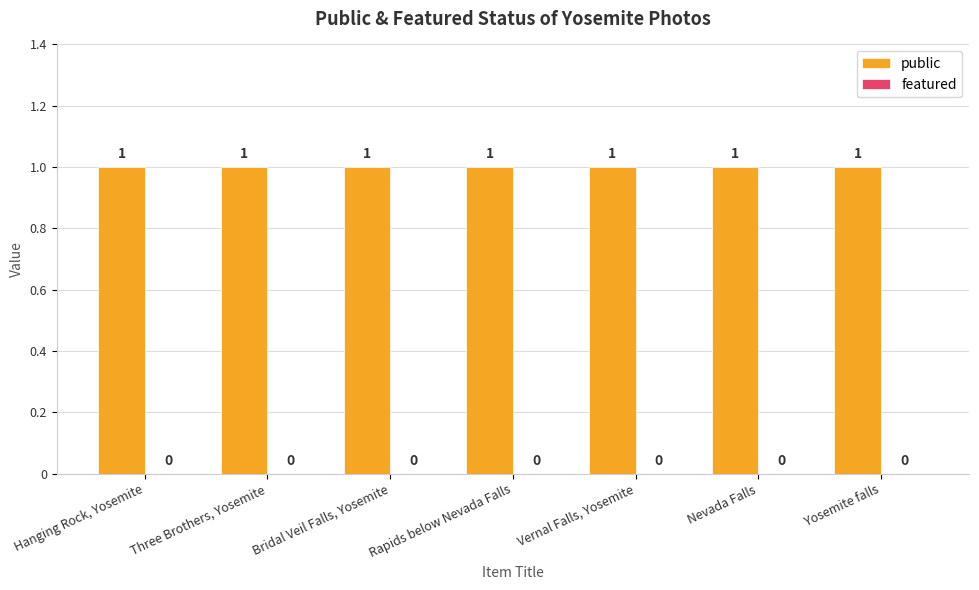

At which category does the chart reach its minimum across all series?

Hanging Rock, Yosemite